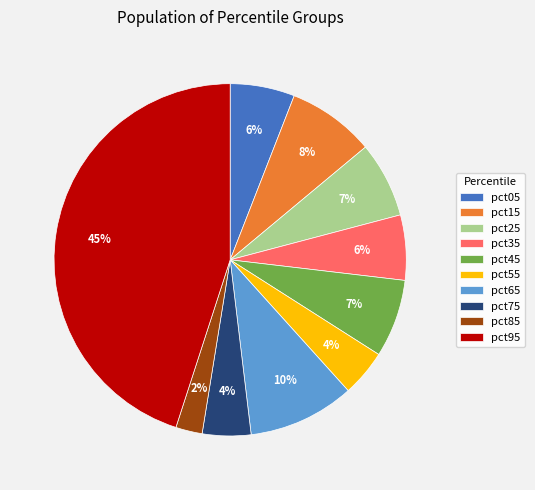

How many segments does this pie chart have?

10